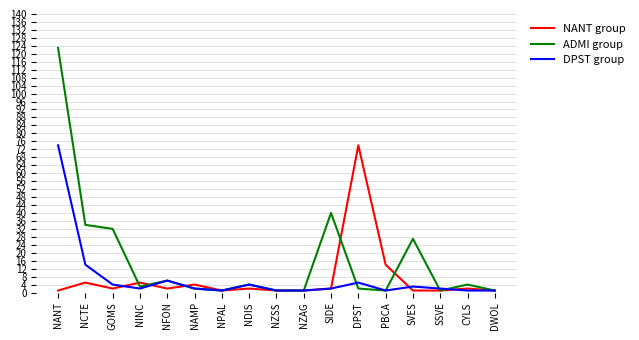

Which series changed the most between DPST and CYLS?

NANT group